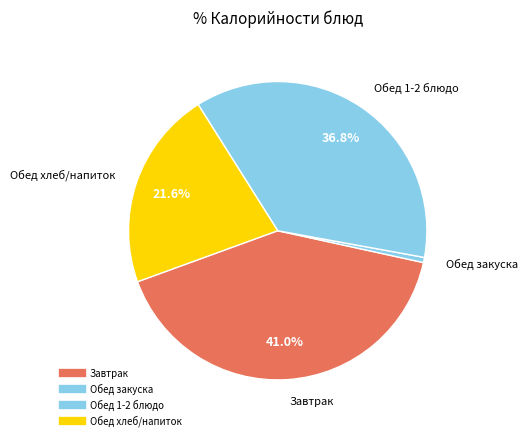

How many segments does this pie chart have?

4